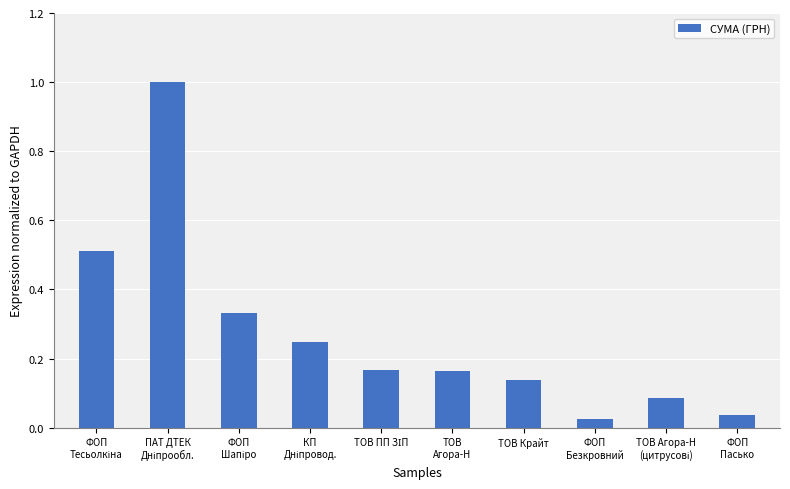

What is the greatest value displayed?

1.0